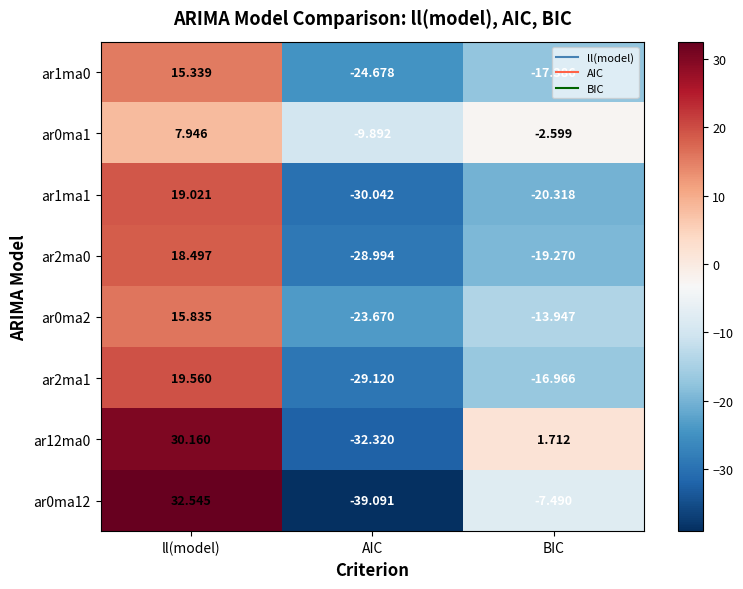

Is the value of ar2ma1 at AIC greater than the value of ar0ma12 at BIC?

No